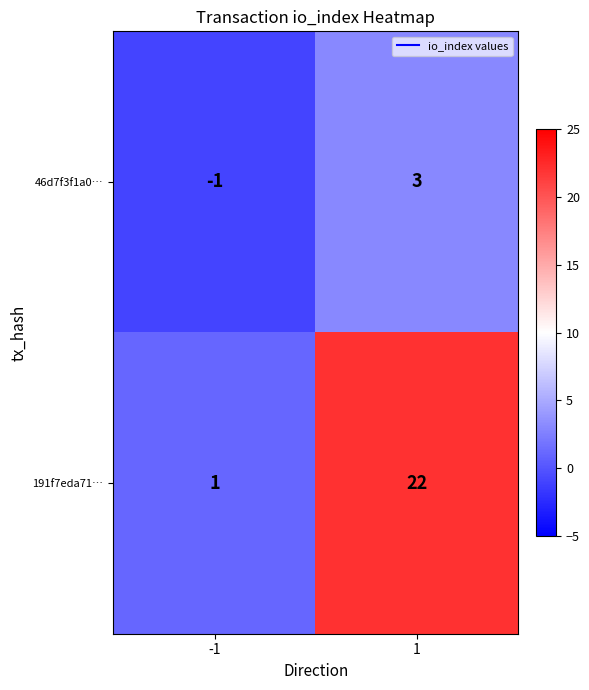

Rank the categories by 191f7eda71… value from highest to lowest.

1, -1